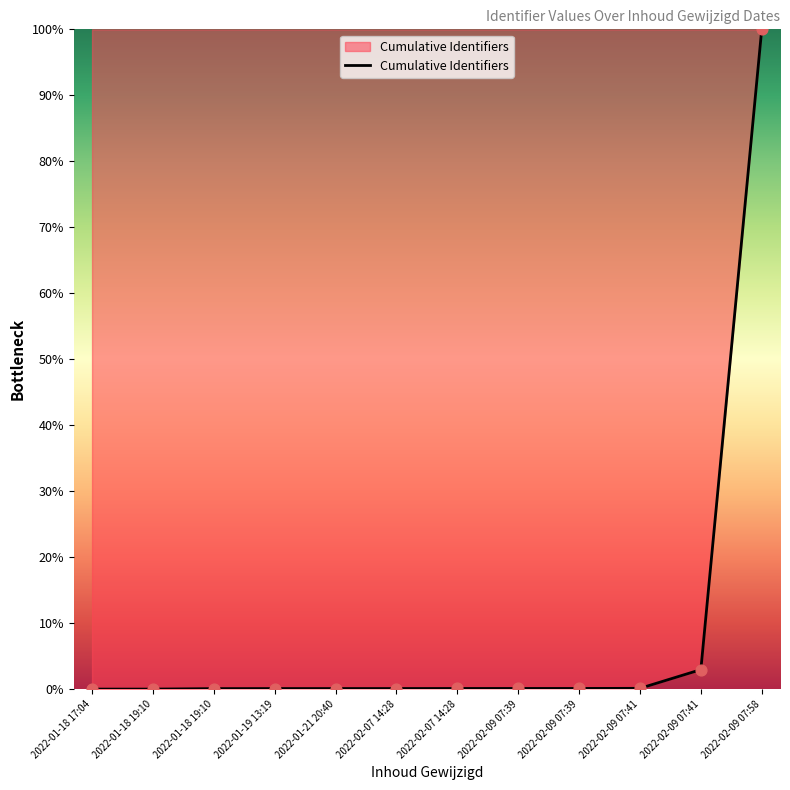

Between 2022-02-07 14:28 and 2022-02-07 14:28, which is larger?

2022-02-07 14:28